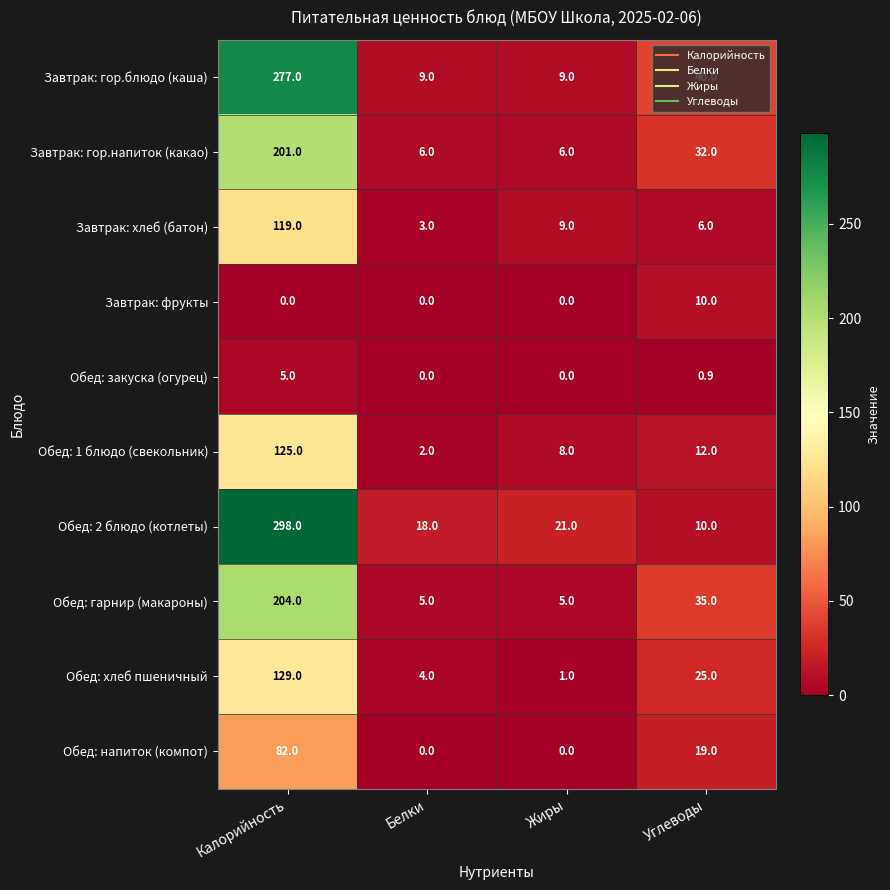

Which series changed the most between Калорийность and Белки?

Обед: 2 блюдо (котлеты)